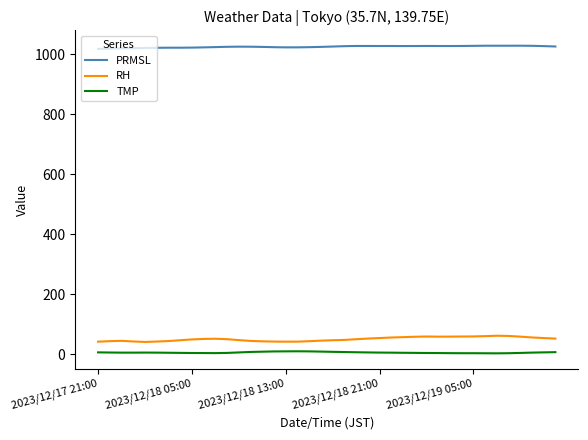

What are all the series names shown in the legend?

PRMSL, RH, TMP